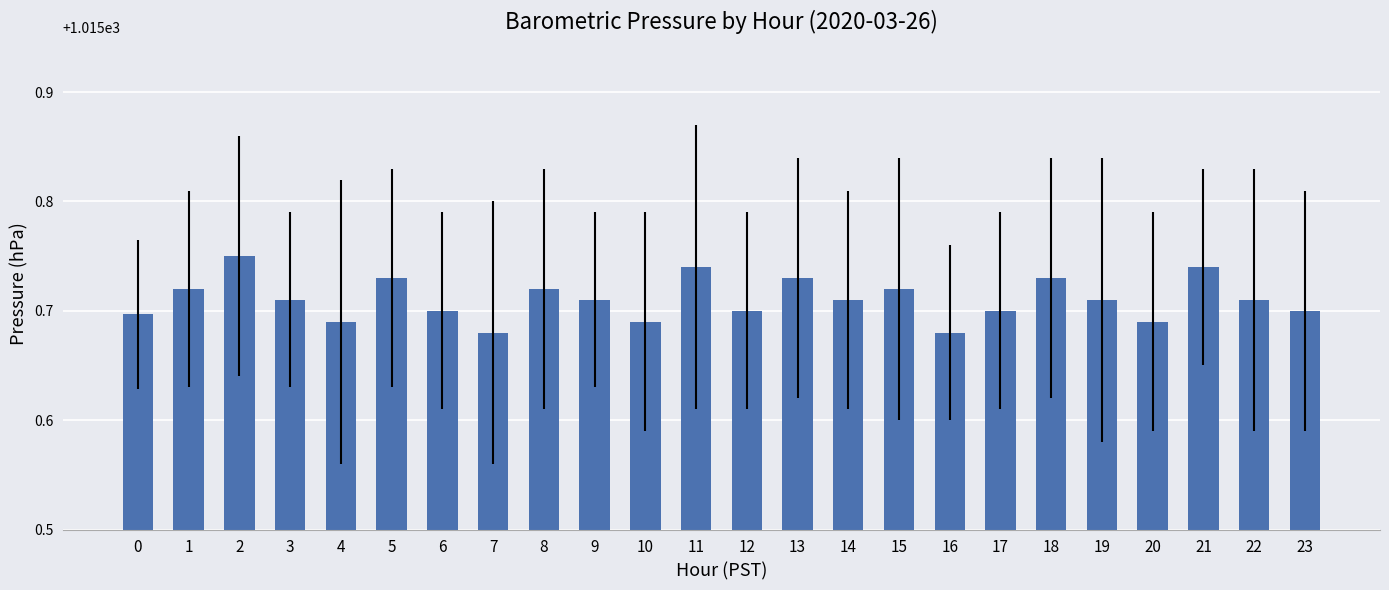

Are the bars horizontal?

No